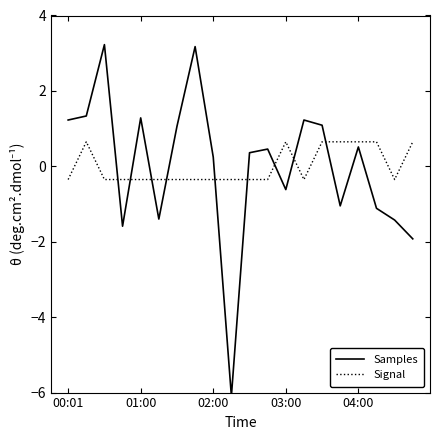

Count the number of categories in the chart.

20